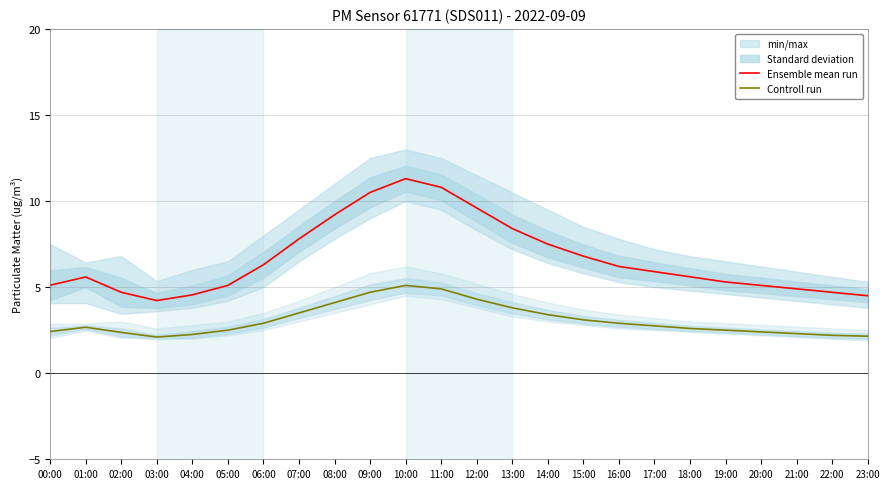

Where is the first local maximum for Ensemble mean run?

01:00